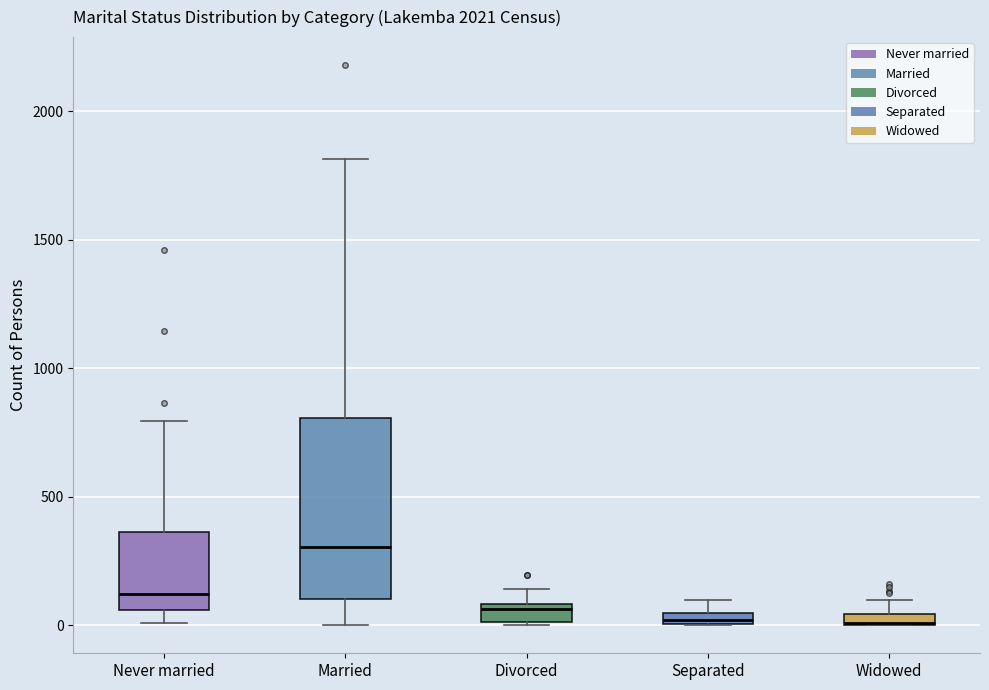

Where is the upper edge of the box for Separated on the y-axis? The values are not printed on the chart, so give them approximately, as read against the axis.

50